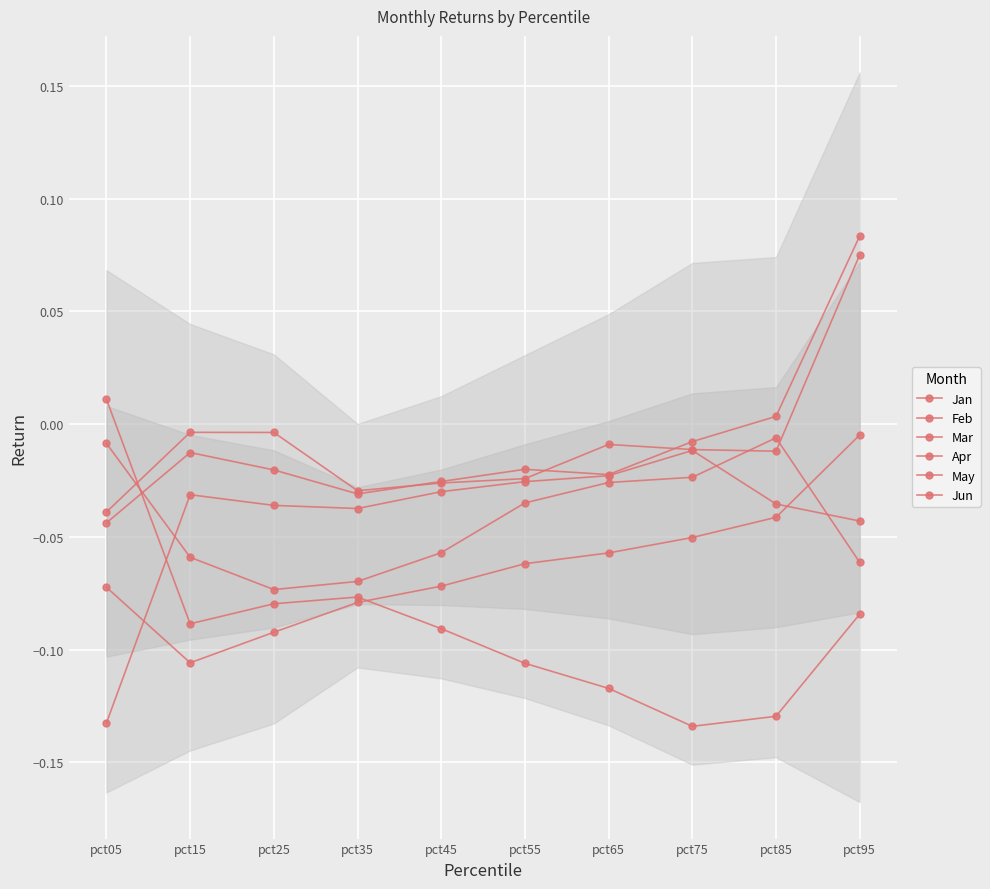

Where is the first local minimum for May?

pct35